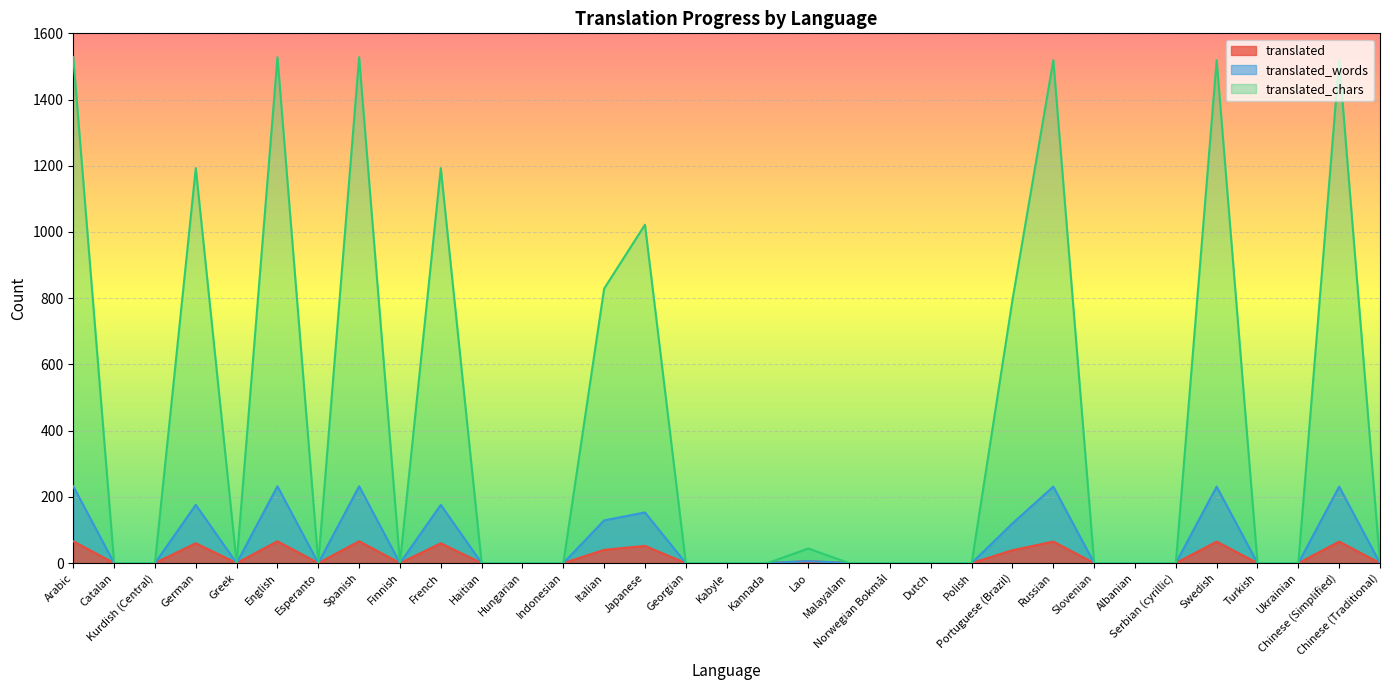

True or false: translated_chars and translated cross at least once.

False